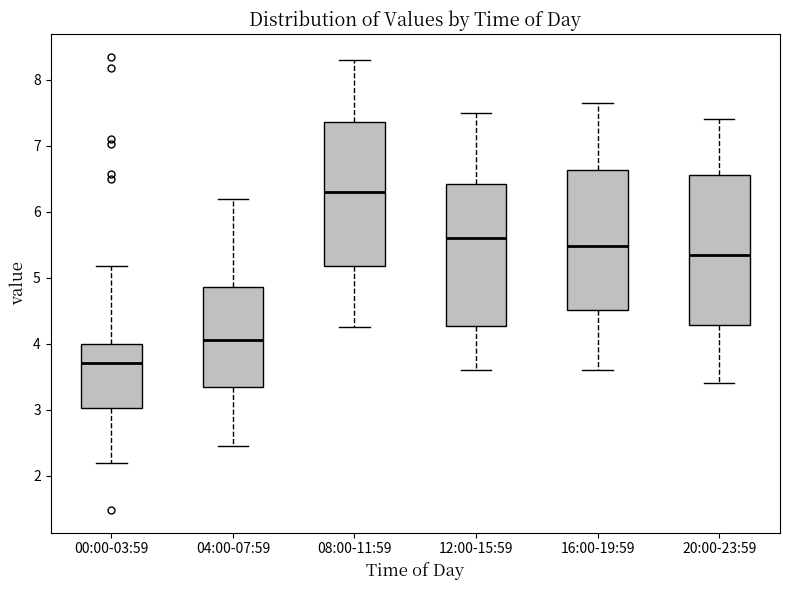

Where is the upper edge of the box for 08:00-11:59 on the y-axis? The values are not printed on the chart, so give them approximately, as read against the axis.

7.4